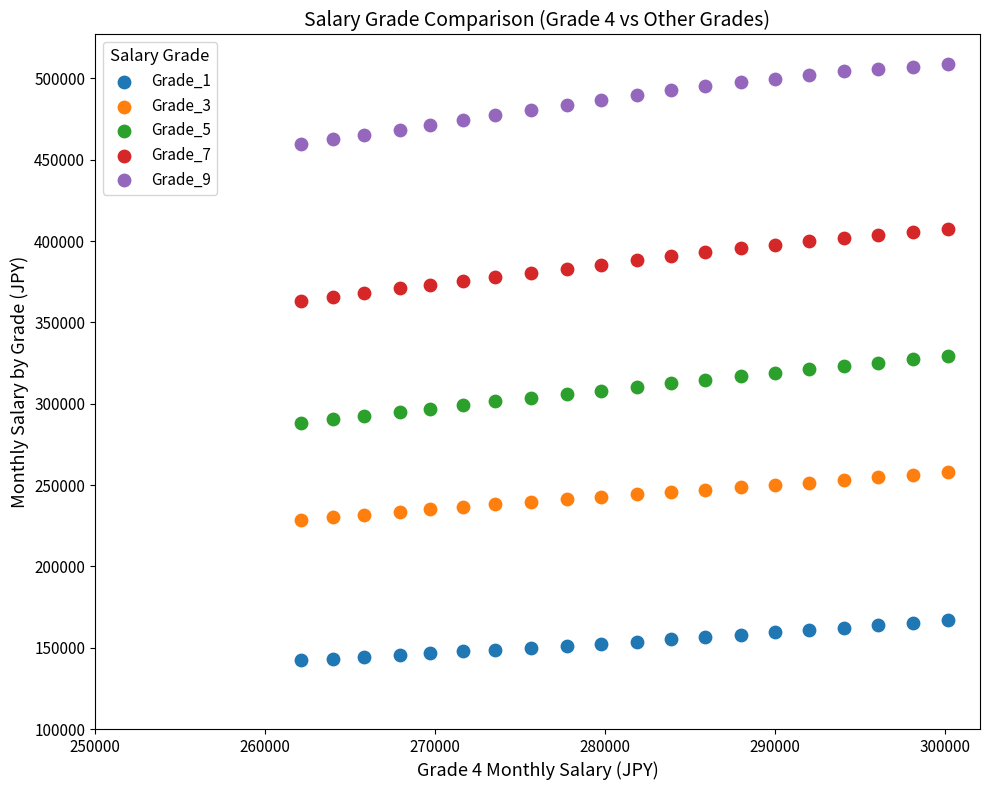

Across all data points, what is the range of Y values (max minus min)?

366487